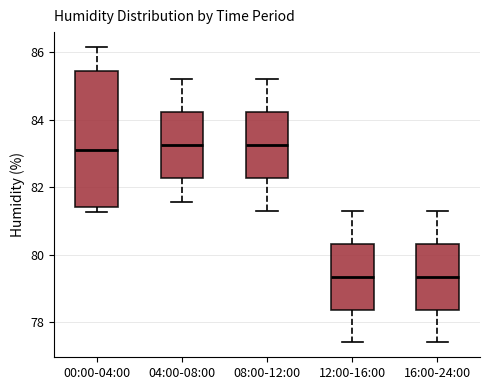

Which box is the tallest, from its lower edge to its upper edge?

00:00-04:00